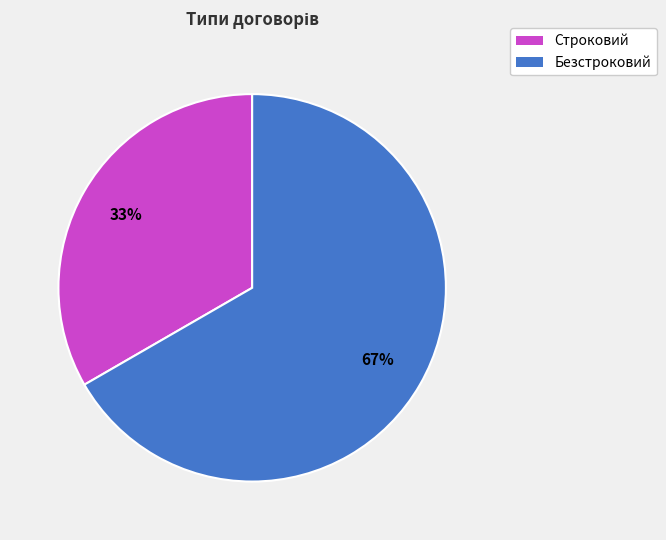

Which slice is the largest?

Безстроковий